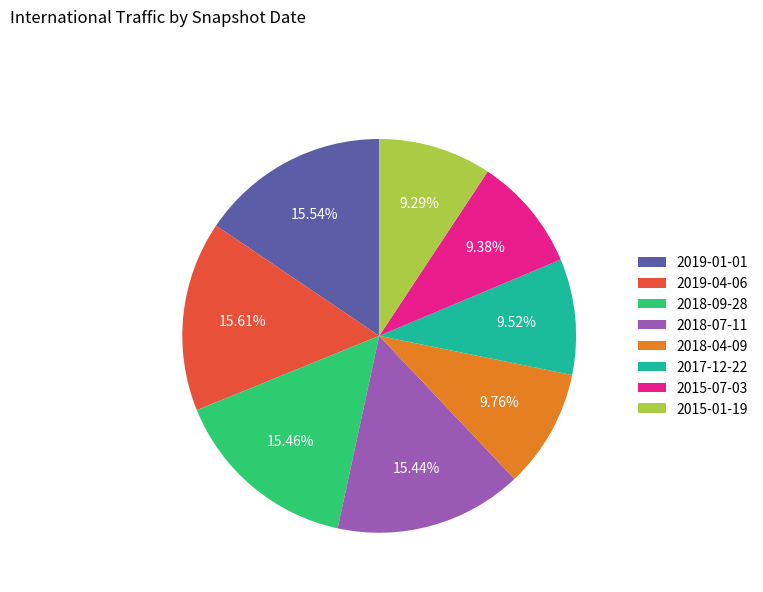

True or false: 2017-12-22 accounts for 18% of the total.

False